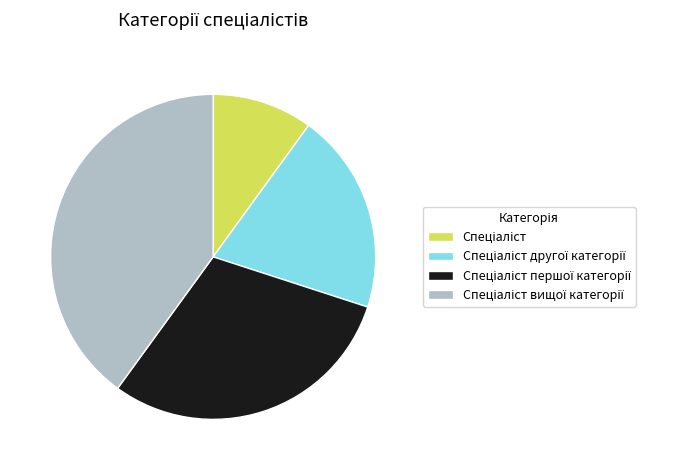

Count the number of slices in the pie.

4